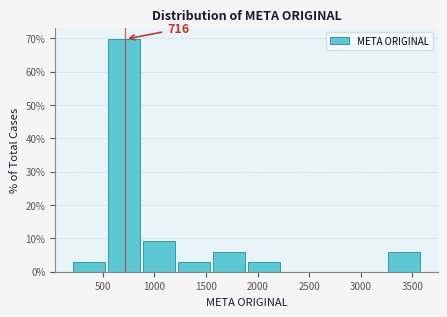

Which range on the x-axis has the tallest bar?

550 to 900